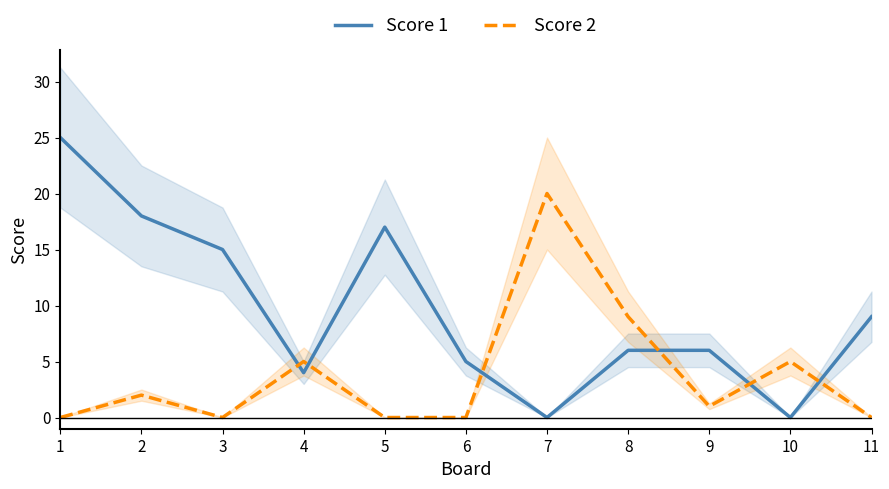

True or false: Score 1 and Score 2 intersect in this chart.

True